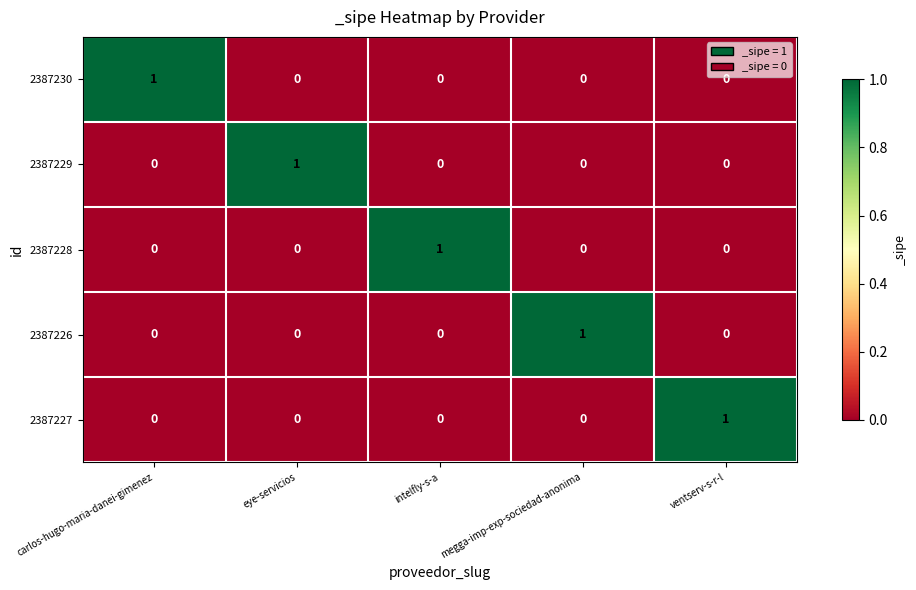

How many 2387228 values are between 0 and 1?

5